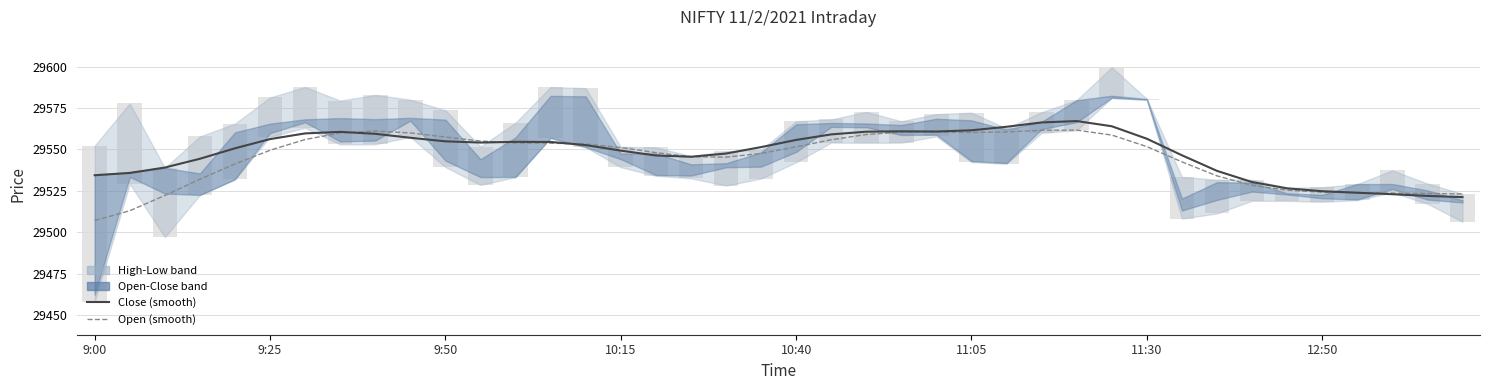

What position from the left is 10:40?

5